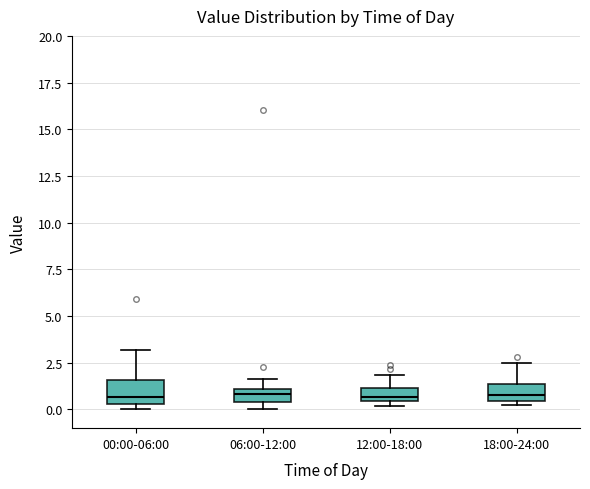

Where does the upper whisker of the box for 06:00-12:00 end on the y-axis? The values are not printed on the chart, so give them approximately, as read against the axis.

1.5